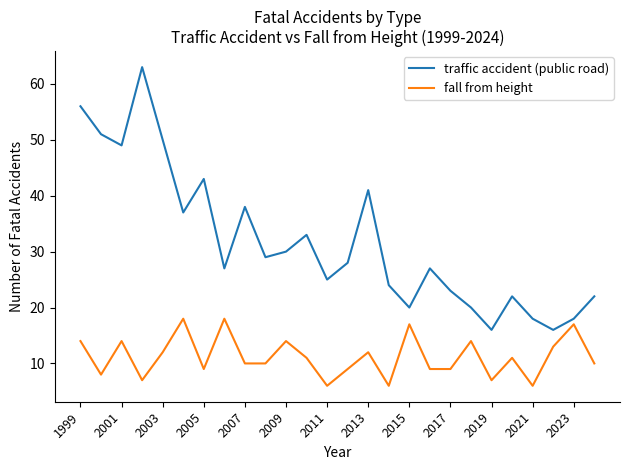

Which series has the largest total across all categories?

traffic accident (public road)